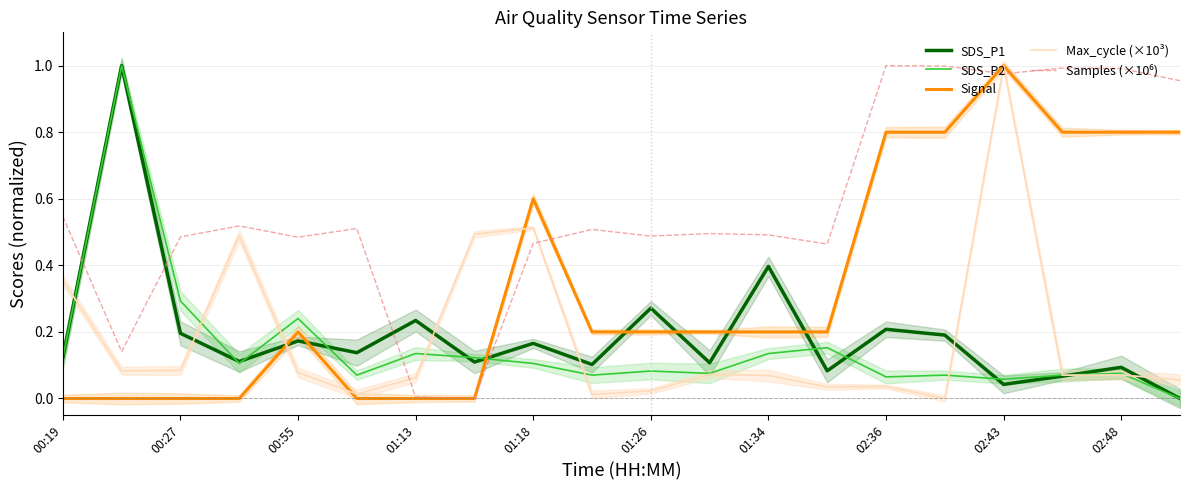

Which category has the highest value in the Max_cycle (×10³) series?

02:43